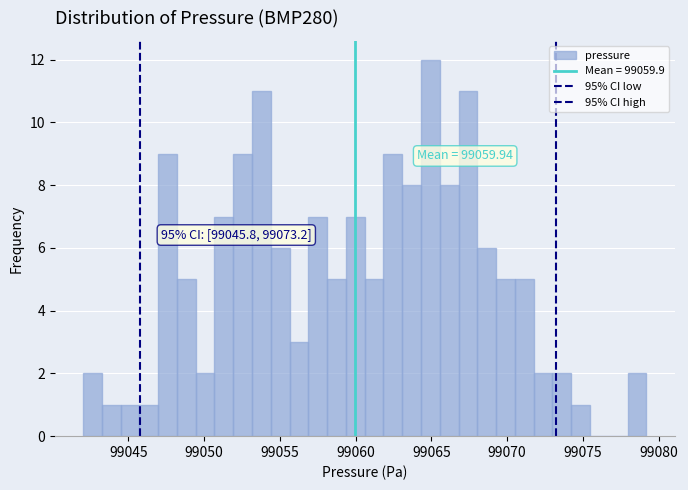

Read against the x-axis, roughly where is the centre of the tallest bar?

99065.0